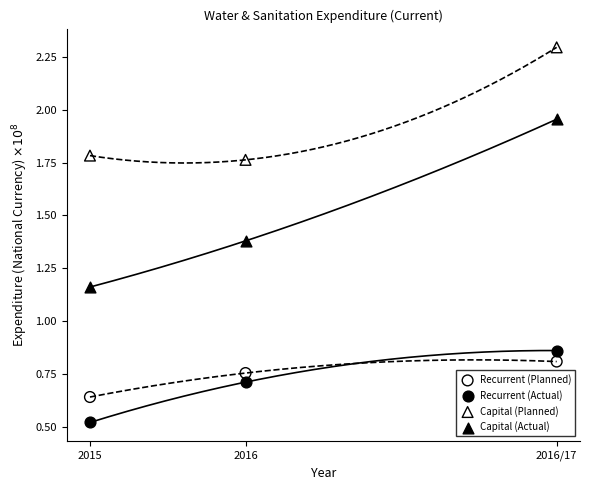

What are all the series names shown in the legend?

Recurrent (Planned), Recurrent (Actual), Capital (Planned), Capital (Actual)